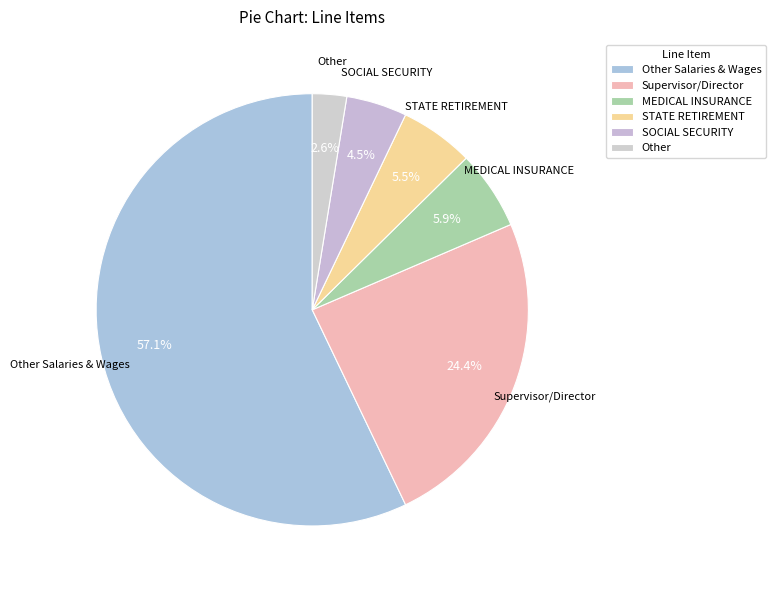

Which slice is the largest?

Other Salaries & Wages